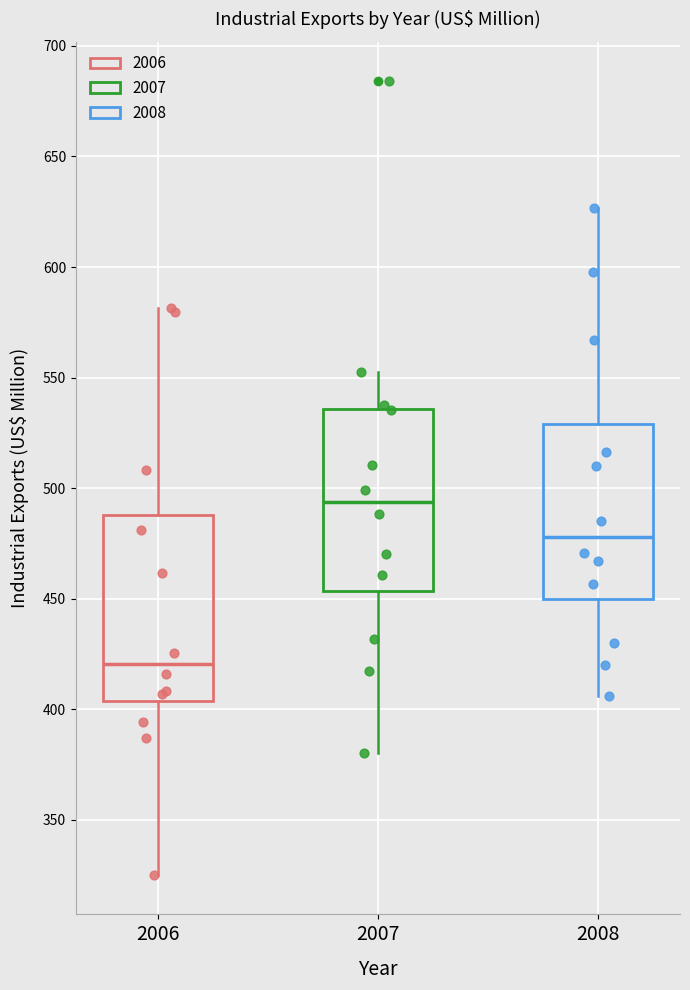

Reading left to right, transcribe this box plot: for each box, give where its median line is, the range the box spans, and where its two whiskers end, as read against the y-axis. The values are not printed on the chart, so give them approximately, as read against the axis.

2006: median 420, box 405 to 490, whiskers 325 to 580
2007: median 495, box 455 to 535, whiskers 380 to 555
2008: median 480, box 450 to 530, whiskers 405 to 625